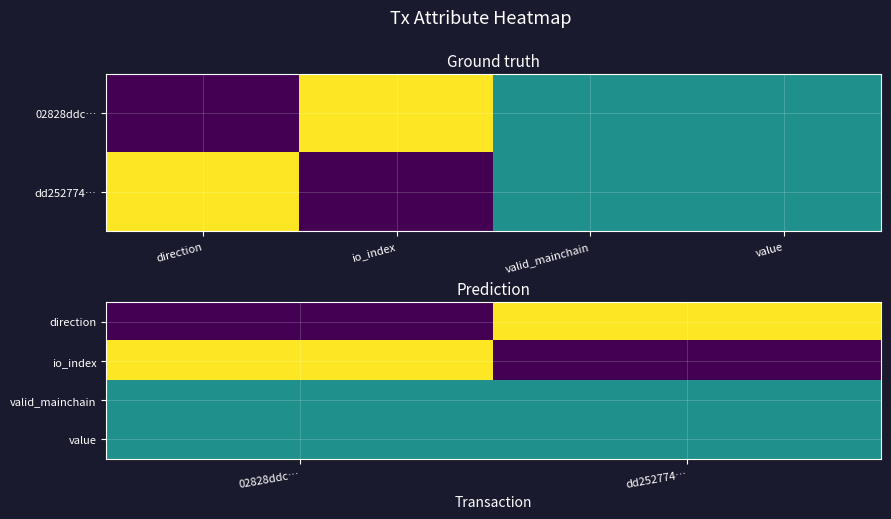

The value of direction at dd252774… is 1.0. True or false?

True